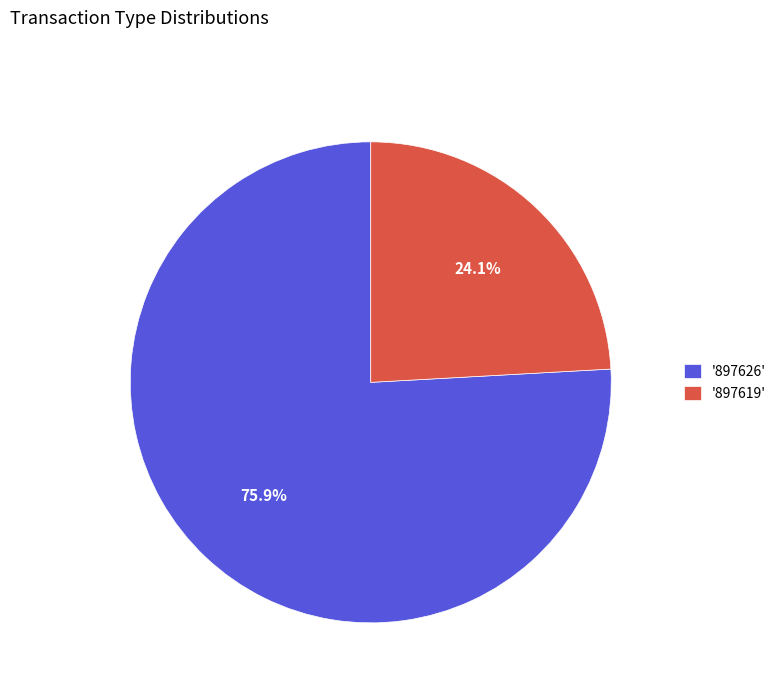

To the nearest percent, what is the difference between the largest and smallest slice percentages?

52%